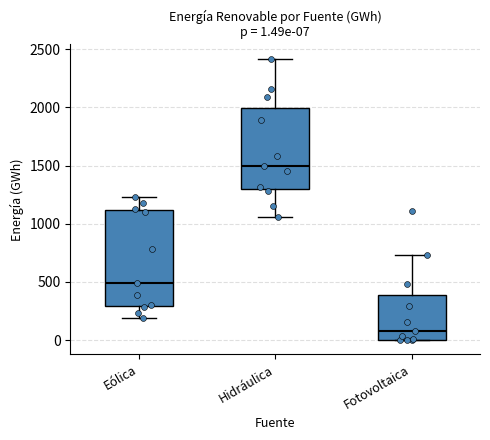

Which box's median line is the highest?

Hidráulica